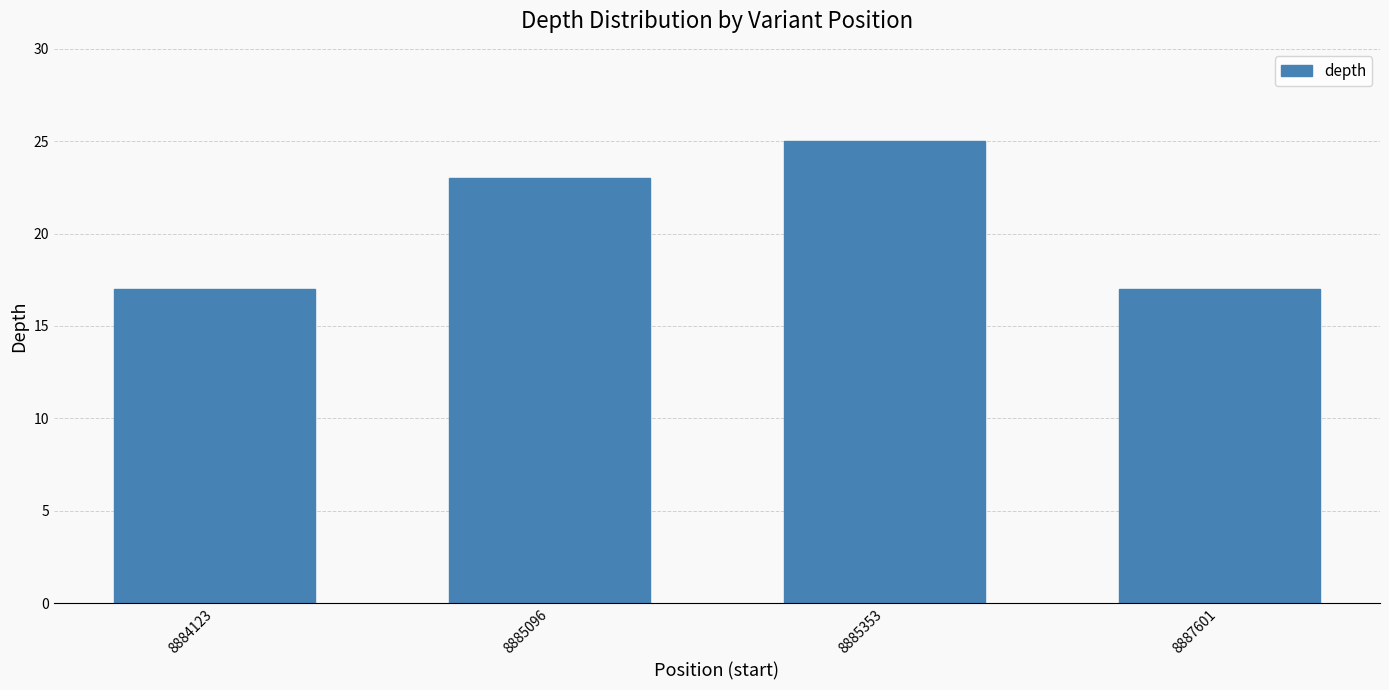

What is the maximum value shown in the chart?

25